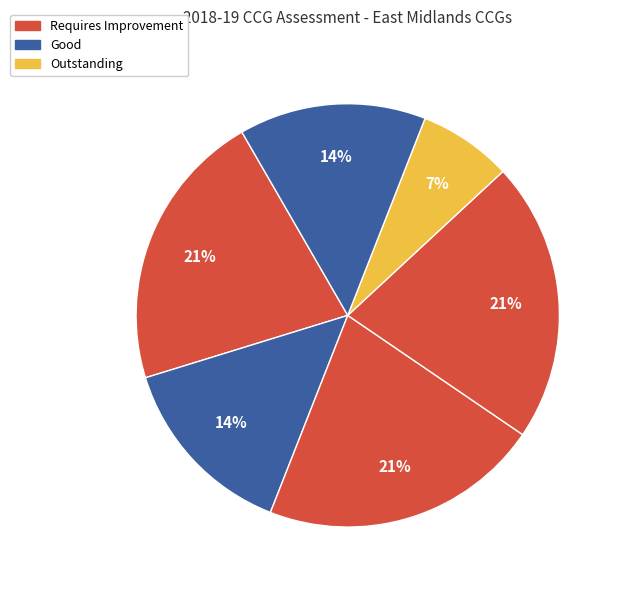

Count the number of slices in the pie.

6